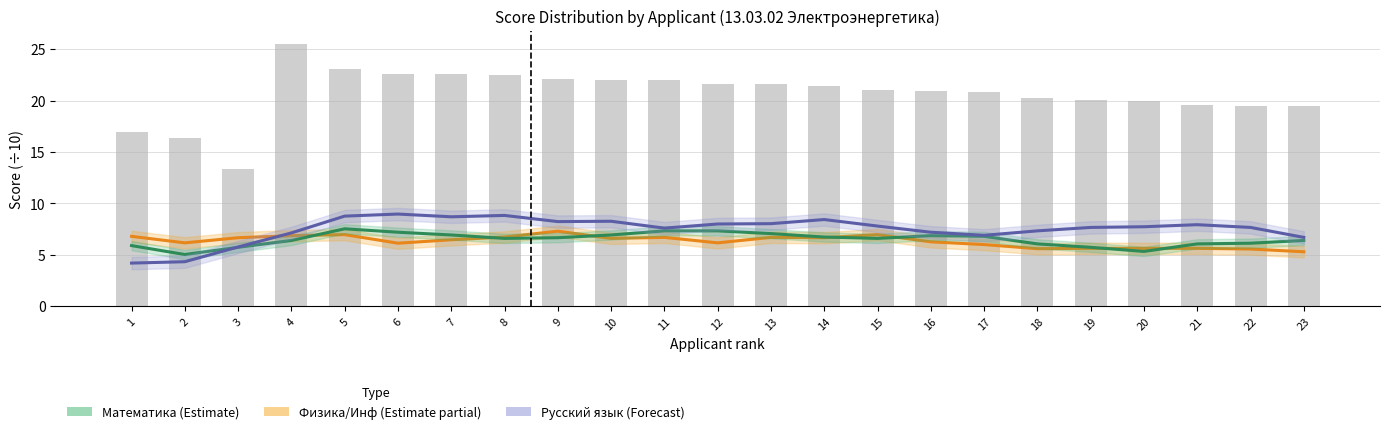

What is the value of the Русский язык (forecast) bar at the 22nd from the left?

7.7